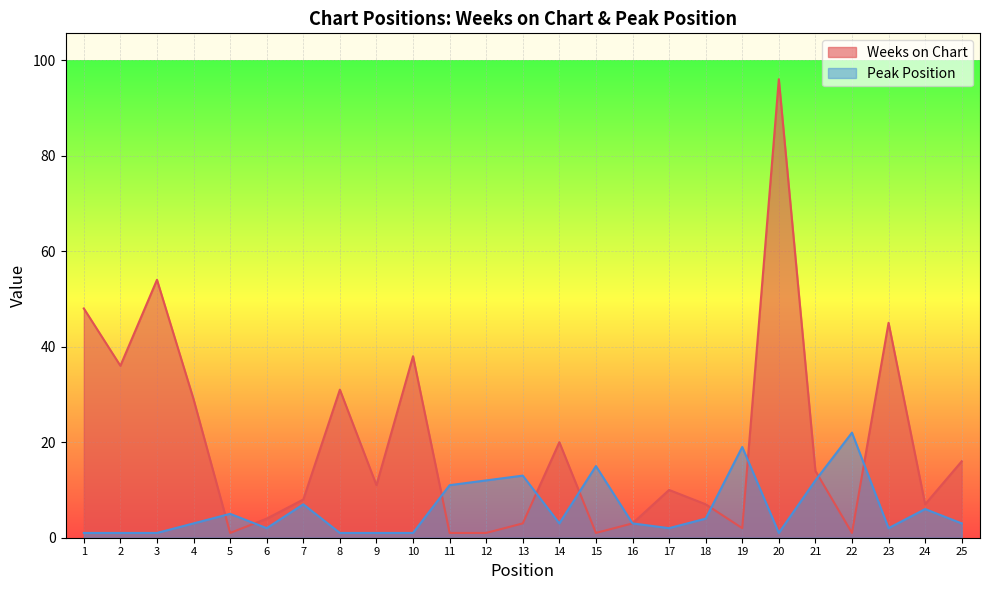

True or false: Weeks on Chart has more than 2 interior local peaks.

True